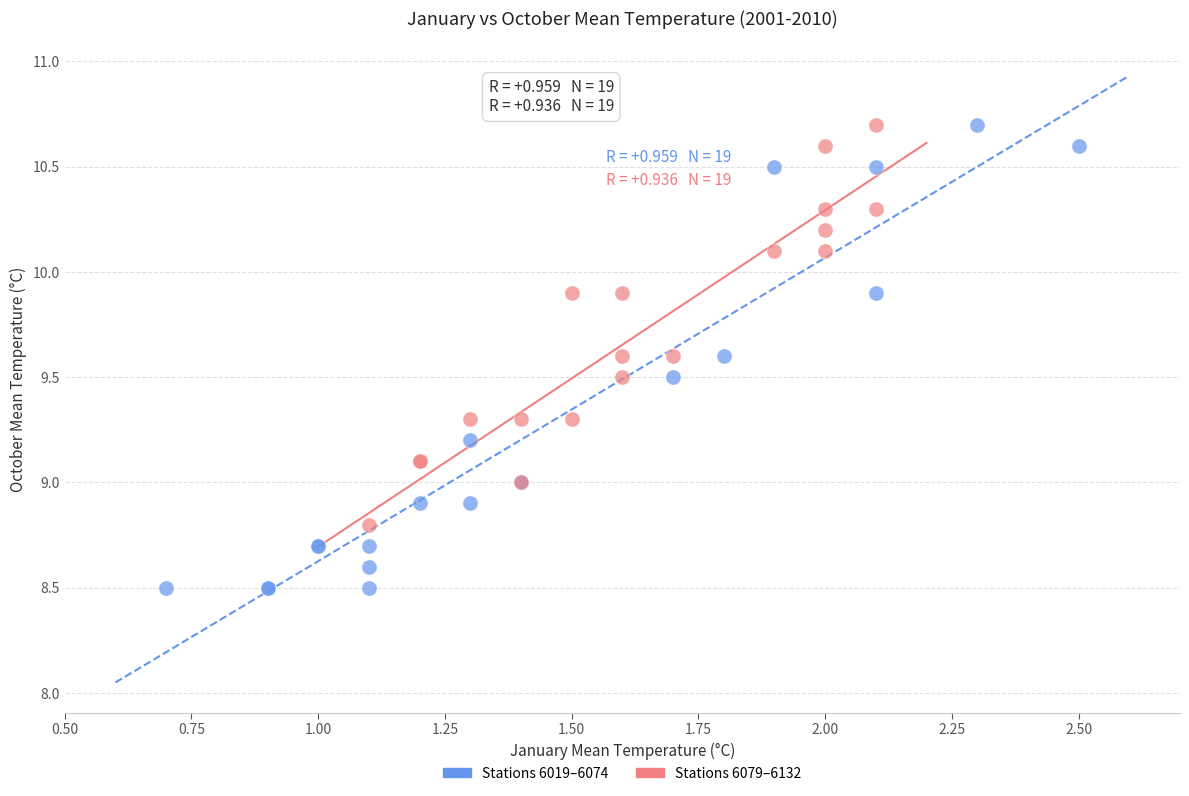

Which series has the widest spread of Y values?

Stations 6019–6074